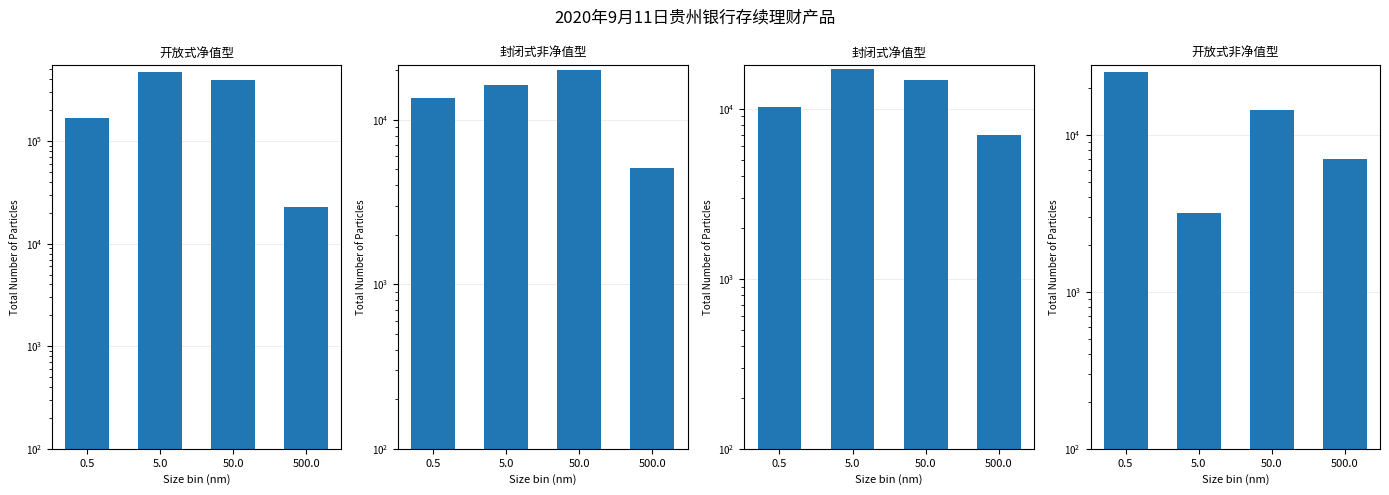

Rank the series by their maximum value, from highest to lowest.

开放式净值型, 开放式非净值型, 封闭式非净值型, 封闭式净值型